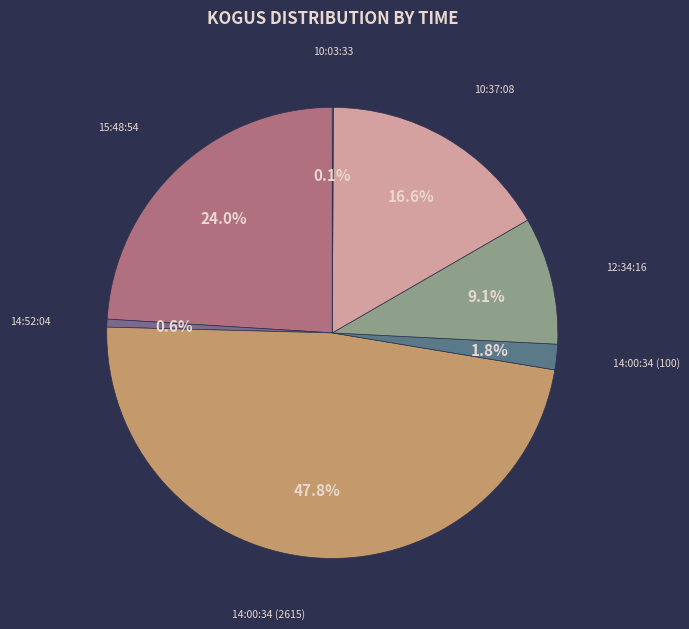

Do 14:52:04 and 12:34:16 together represent more than half of the pie?

No